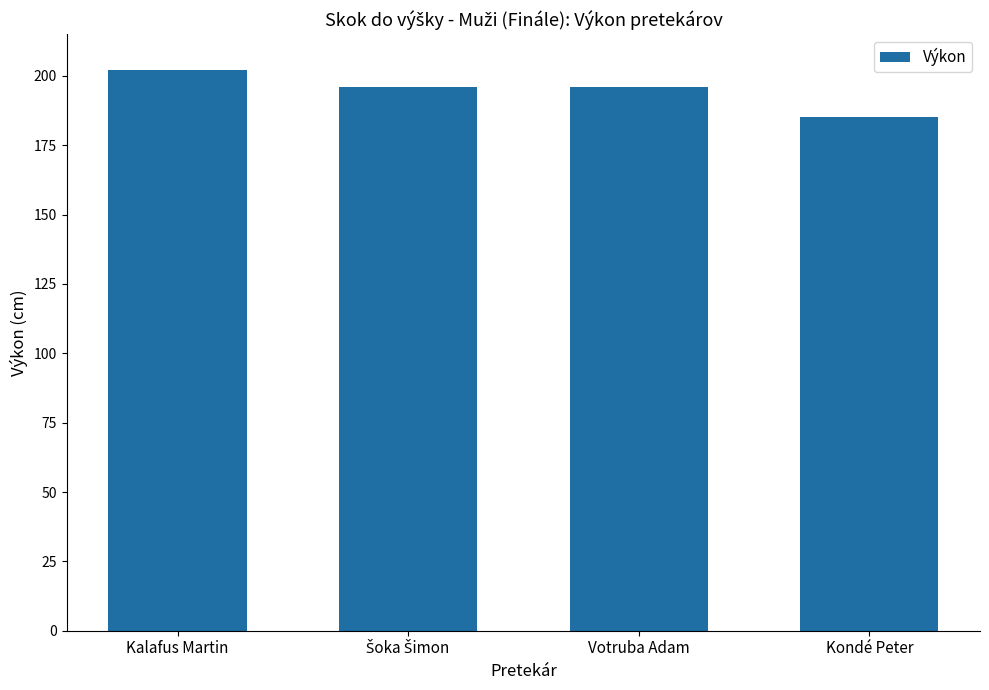

What is the minimum value shown in the chart?

185